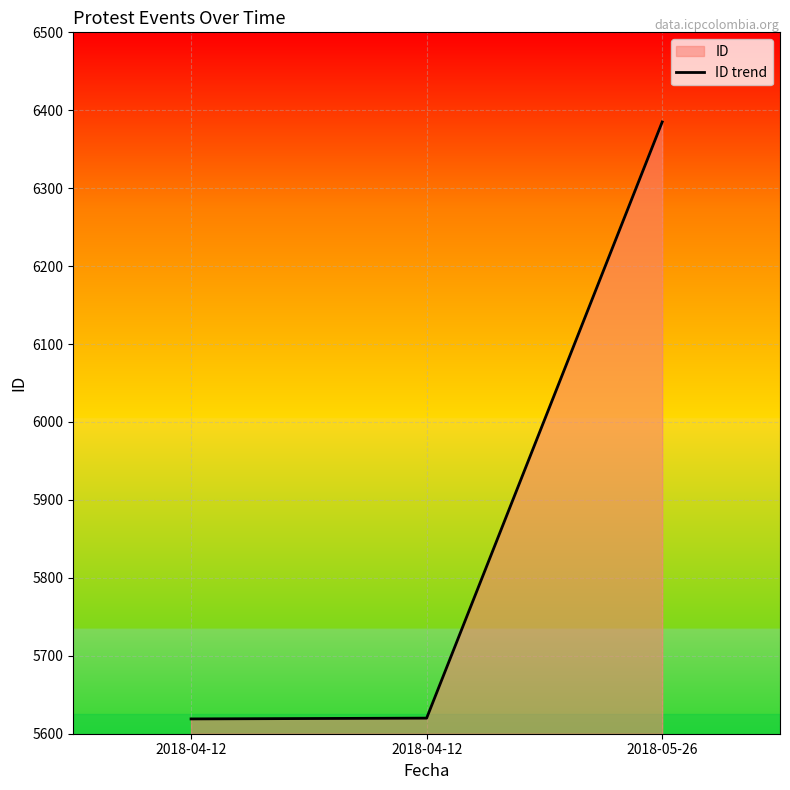

What is the smallest value displayed?

5619